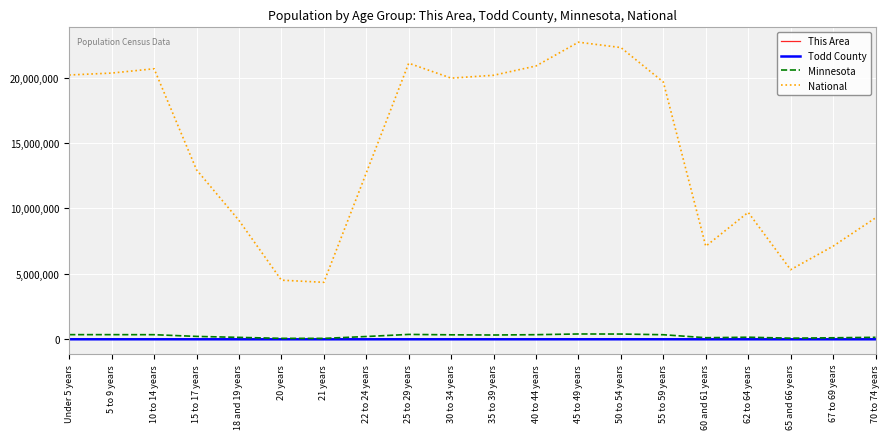

What is the spread (max minus min) of values at 20 years?

4519085